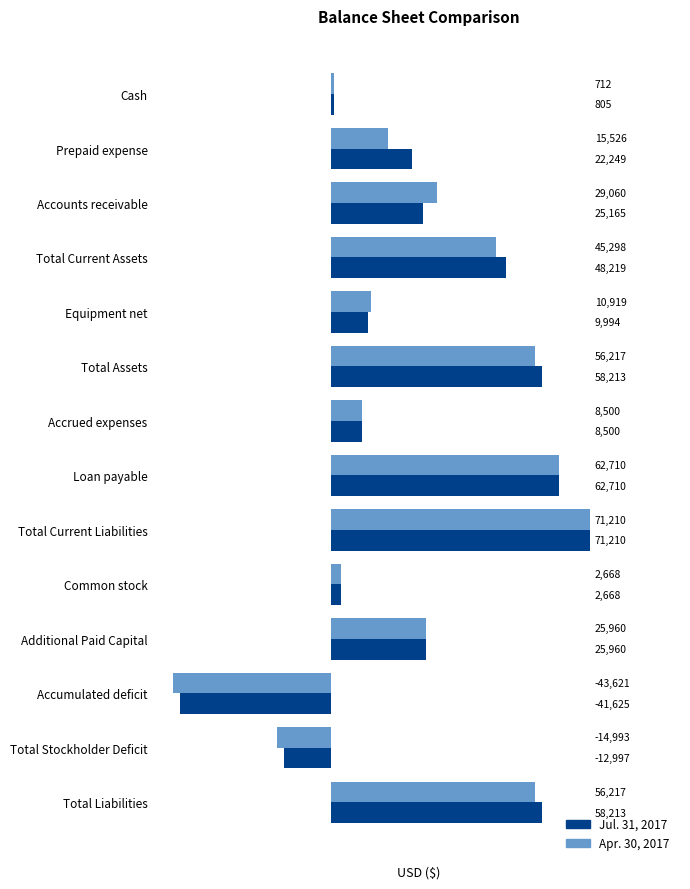

How many data points in Jul. 31, 2017 are less than 25165?

7